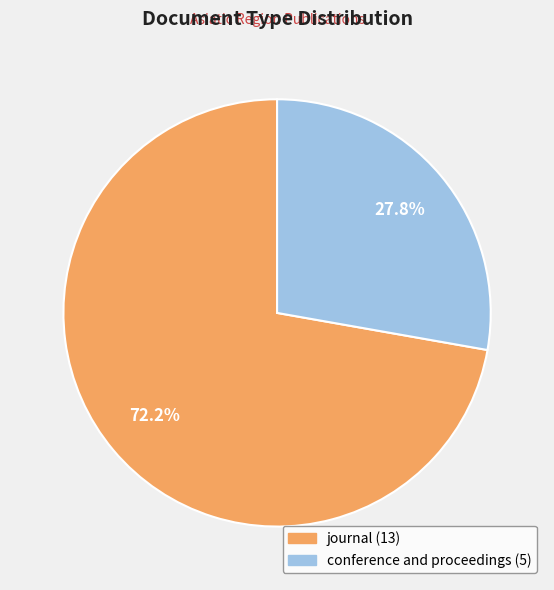

Rank the categories by value from highest to lowest.

journal, conference and proceedings